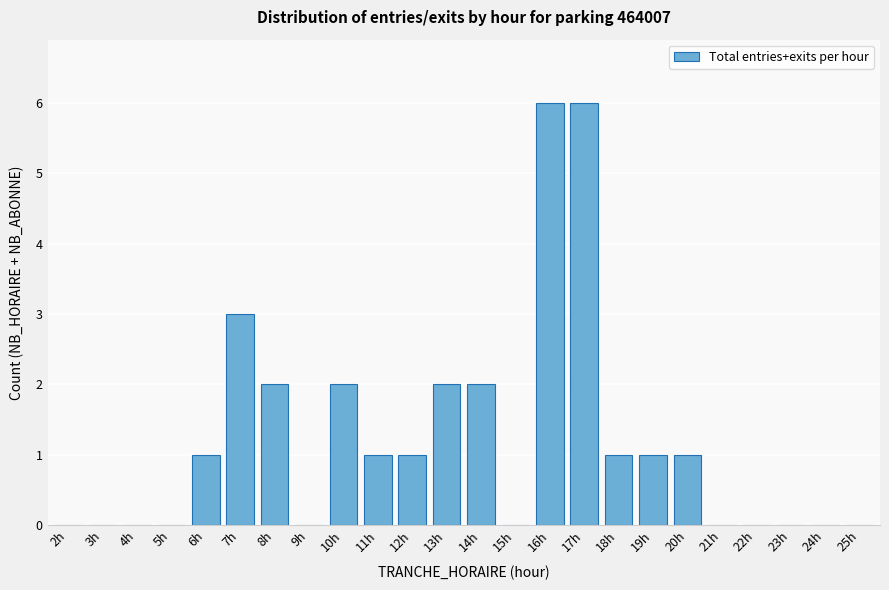

Reading left to right, list all the values displayed in this chart.

2h=0	3h=0	4h=0	5h=0	6h=1	7h=3	8h=2	9h=0	10h=2	11h=1	12h=1	13h=2	14h=2	15h=0	16h=6	17h=6	18h=1	19h=1	20h=1	21h=0	22h=0	23h=0	24h=0	25h=0